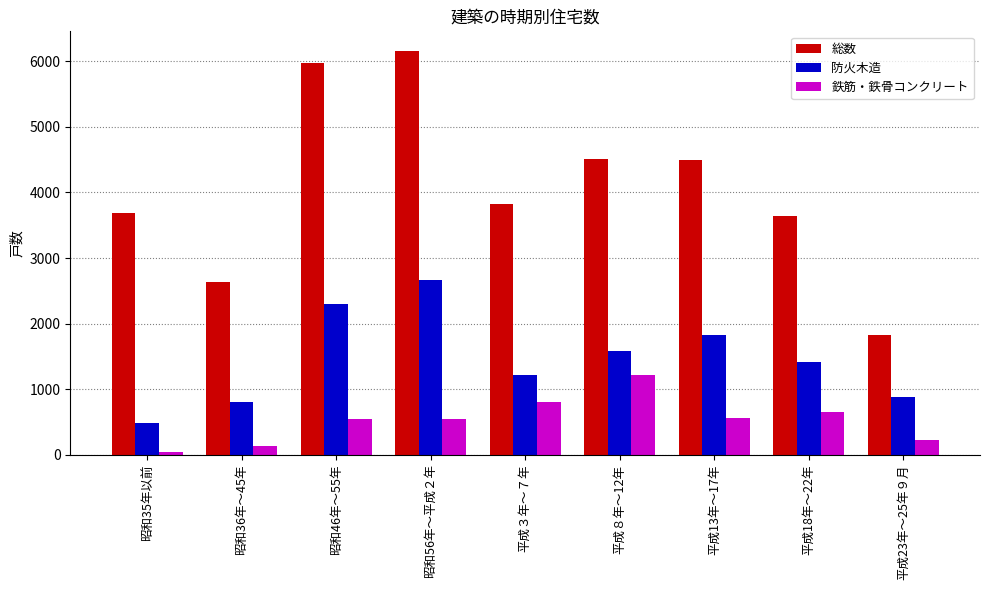

What is the difference between the maximum and minimum values in the 総数 series?

4330